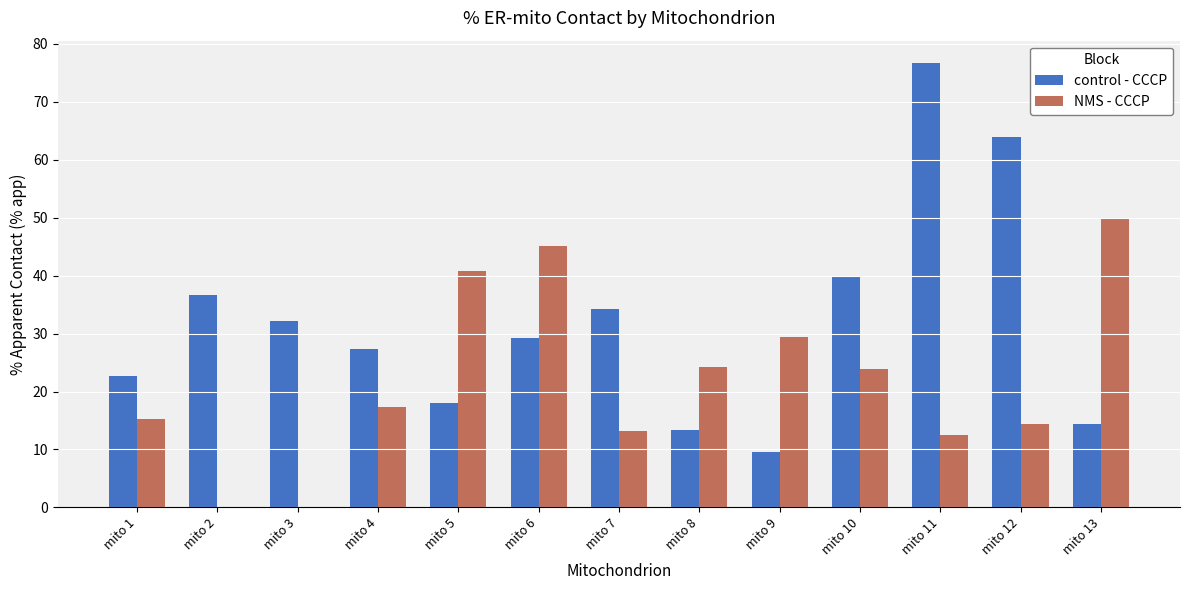

What is the total value across all series at mito 3?

32.1